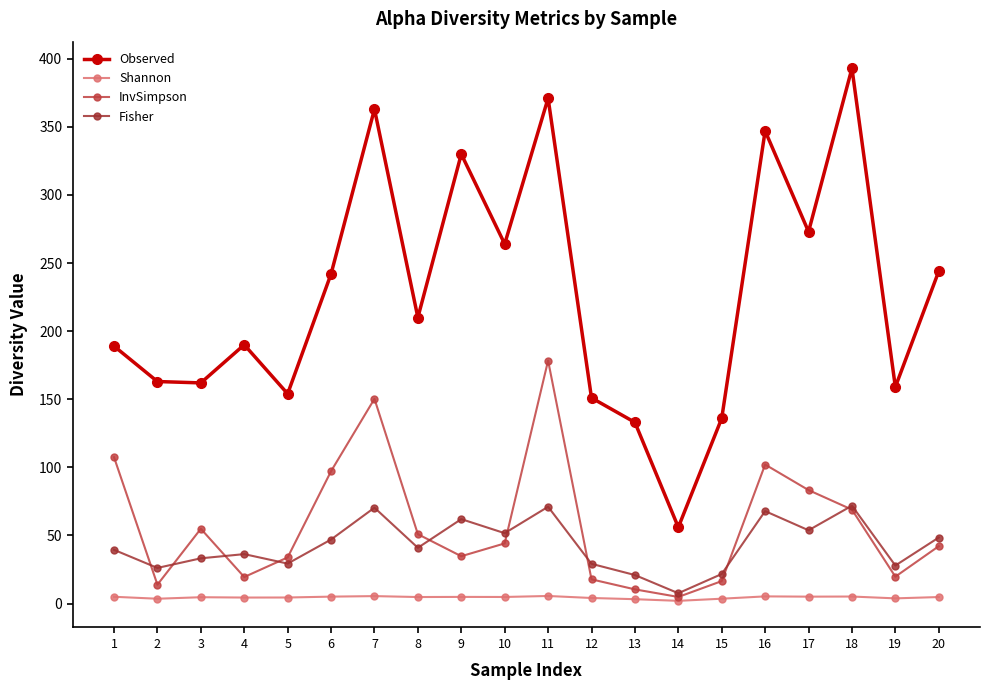

What is the value of the Observed point at the 11th from the left?

371.0